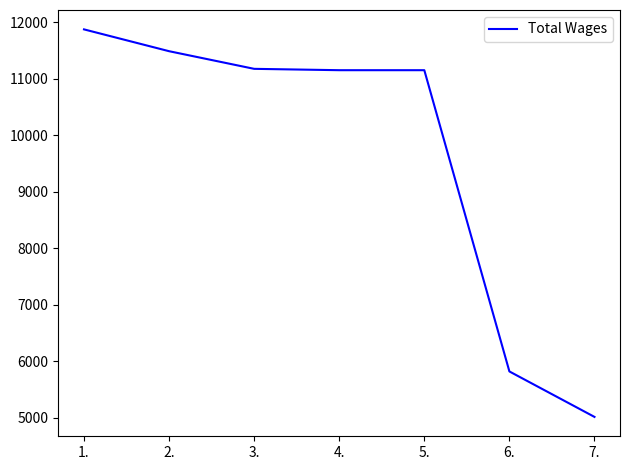

Between 2. and 7., which is larger?

2.